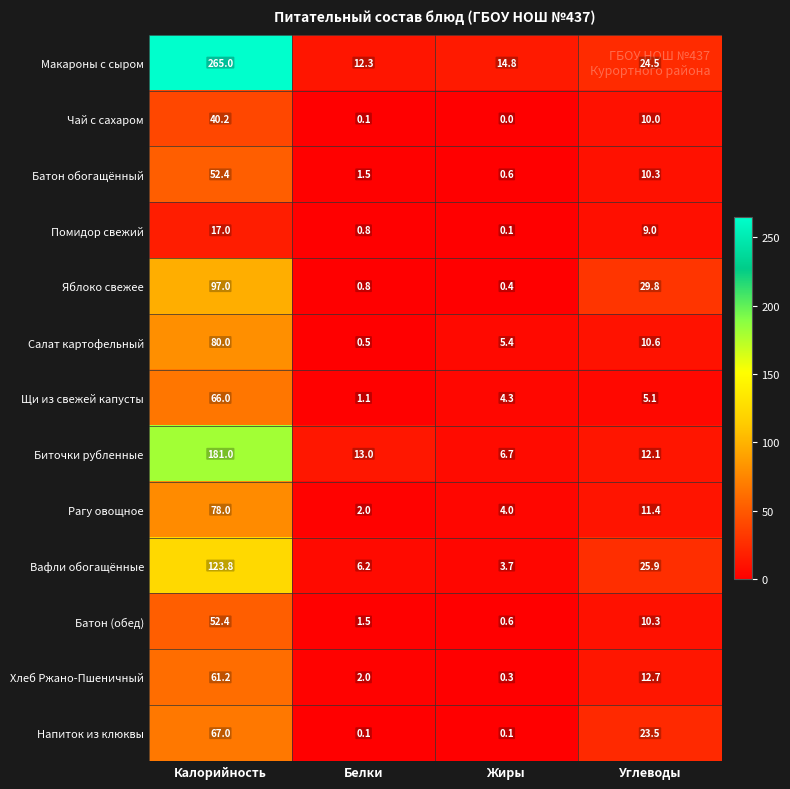

What is the total value across all series at Белки?

41.9